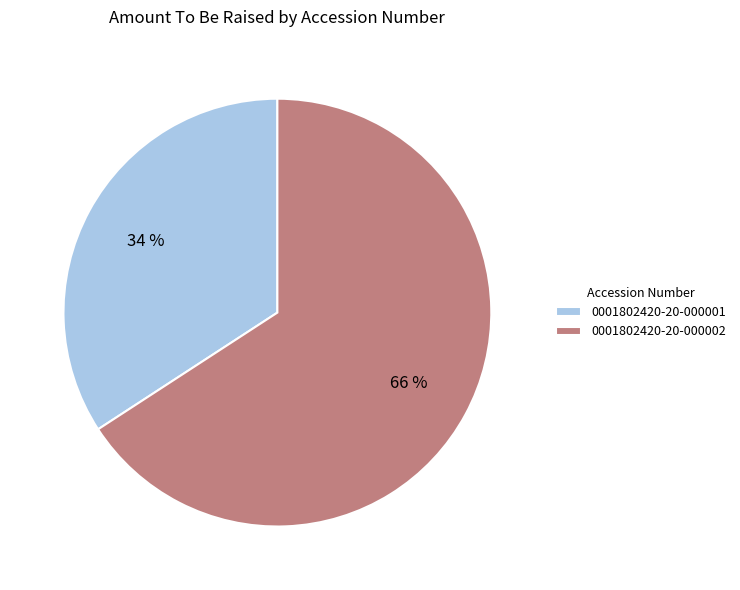

Is 0001802420-20-000001 the majority of the pie?

No